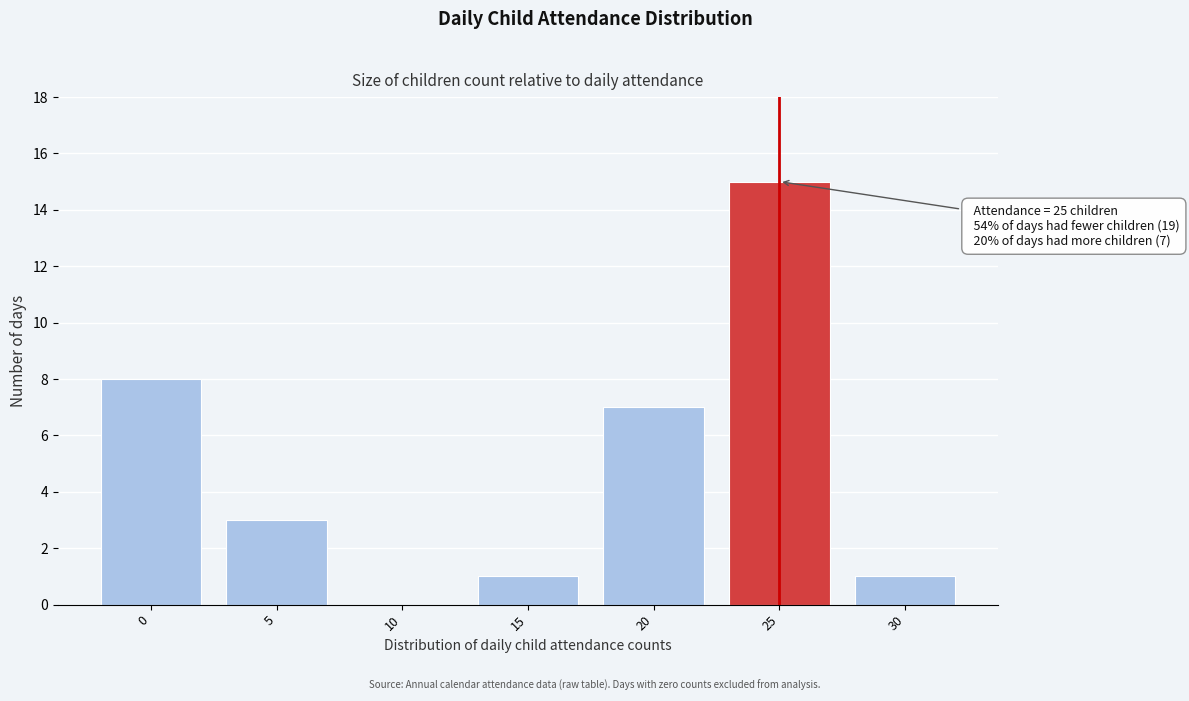

Reading left to right, extract all data points from this chart.

0=8	5=3	10=0	15=1	20=7	25=15	30=1